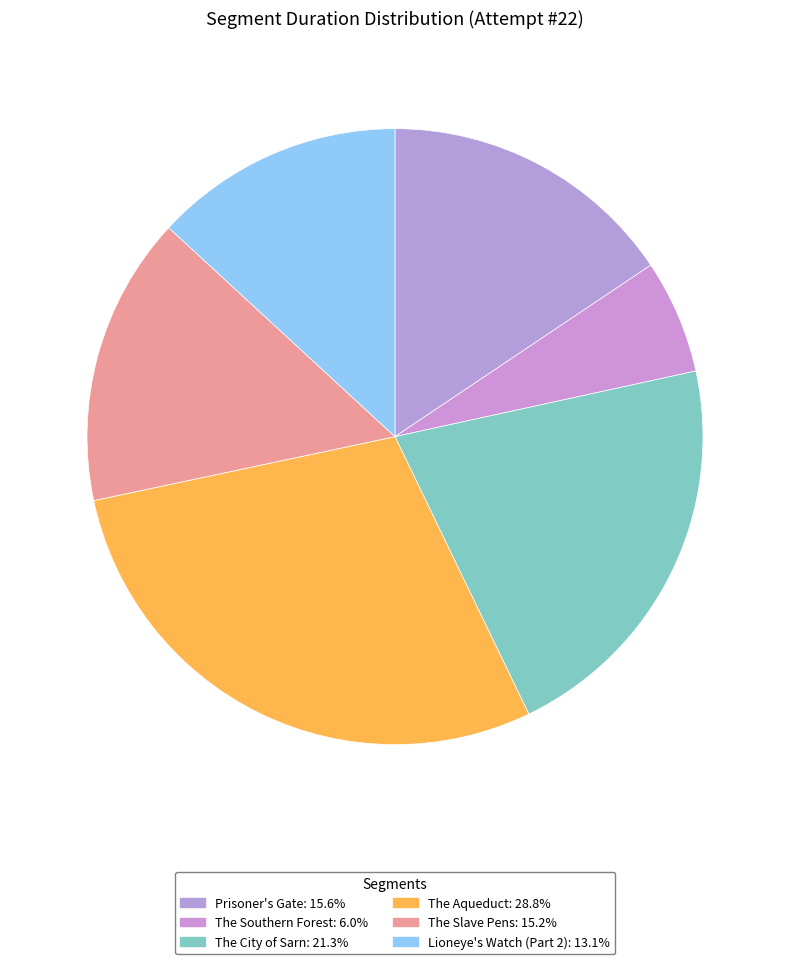

To the nearest percent, what is the difference between the largest and smallest slice percentages?

23%